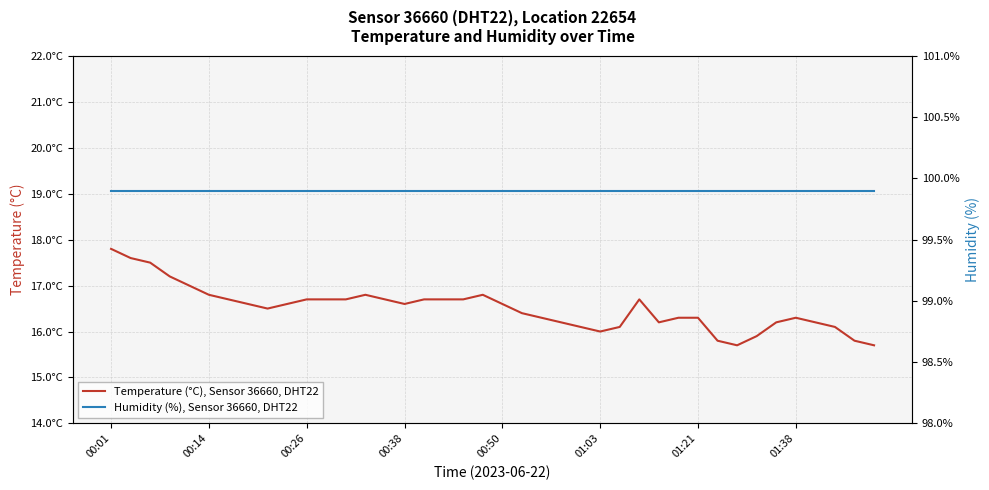

What is the value of the Temperature (°C), Sensor 36660, DHT22 point at the 9th from the left?

16.5